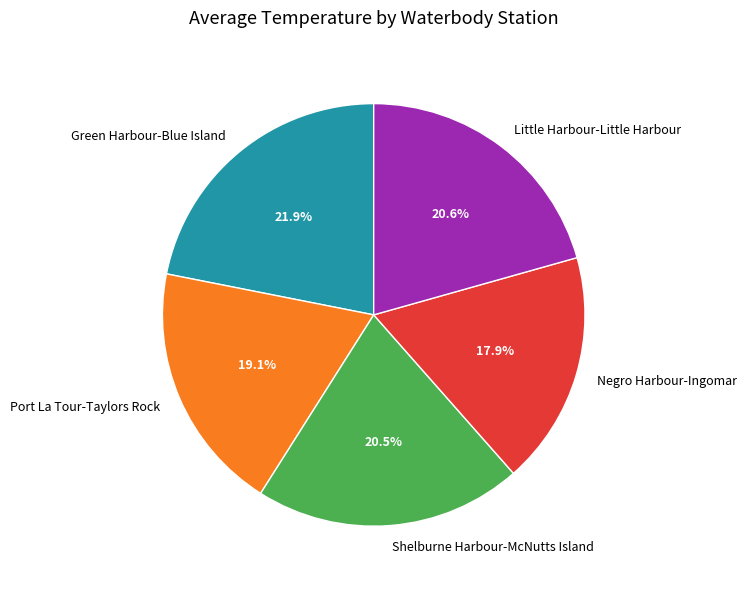

What percentage is the Negro Harbour-Ingomar slice, to the nearest percent?

18%